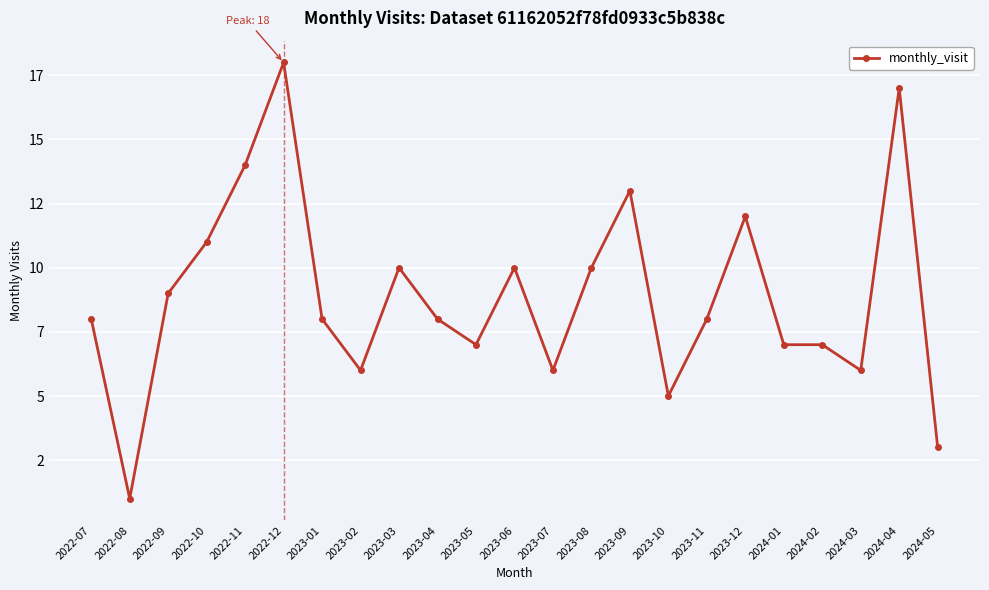

Is this an area chart (filled region under the line)?

No